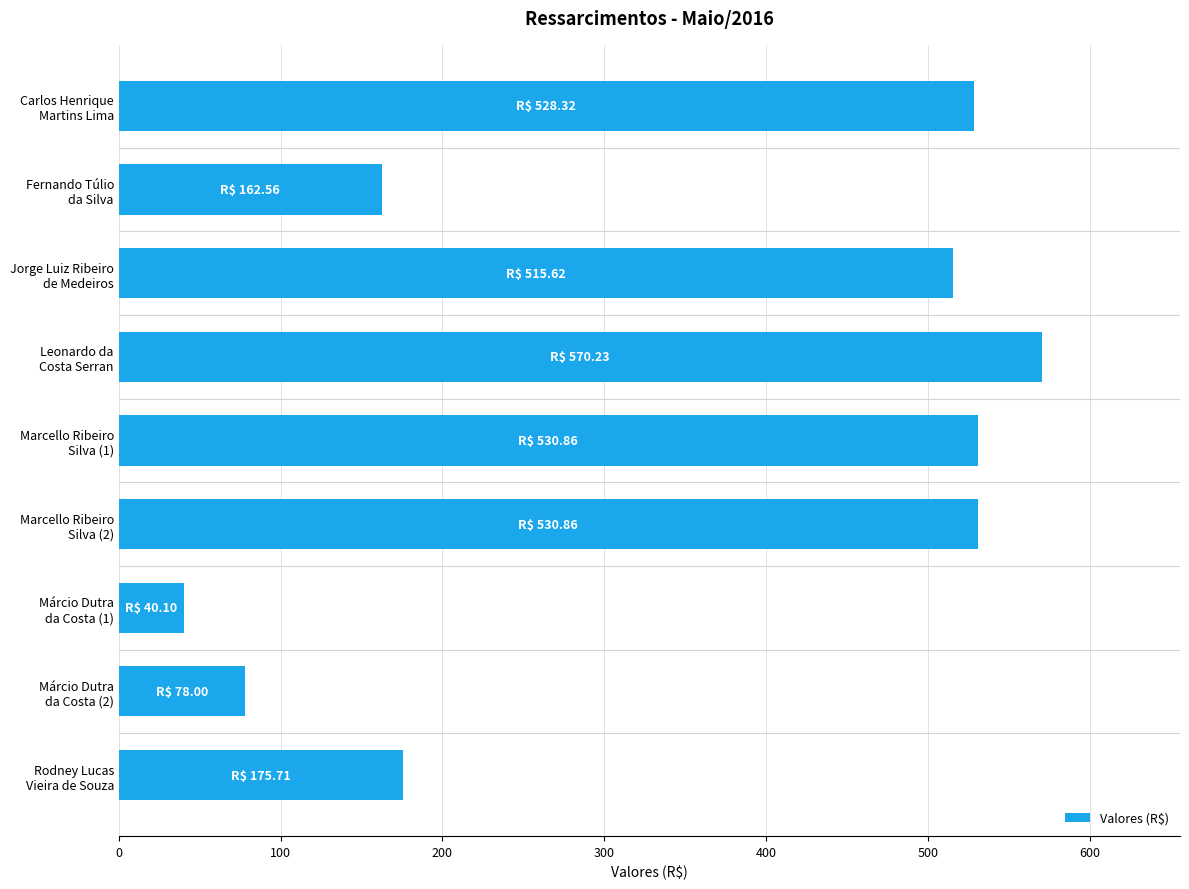

Where is the data nearest to the value 305?

Rodney Lucas
Vieira de Souza